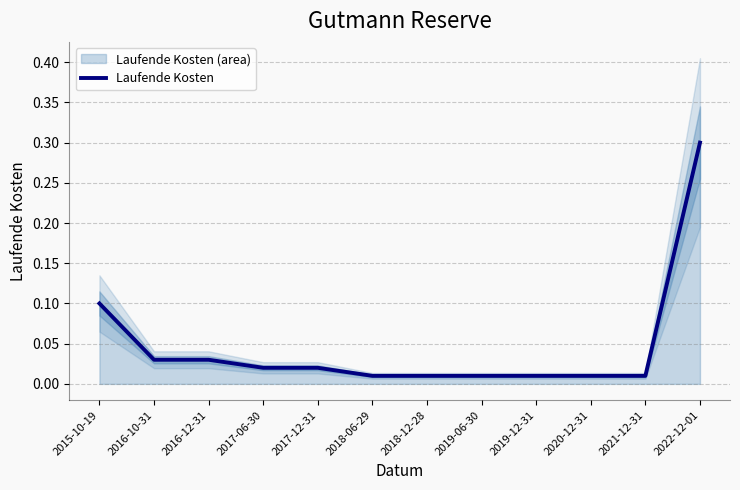

Which category has the highest value across all series?

2022-12-01